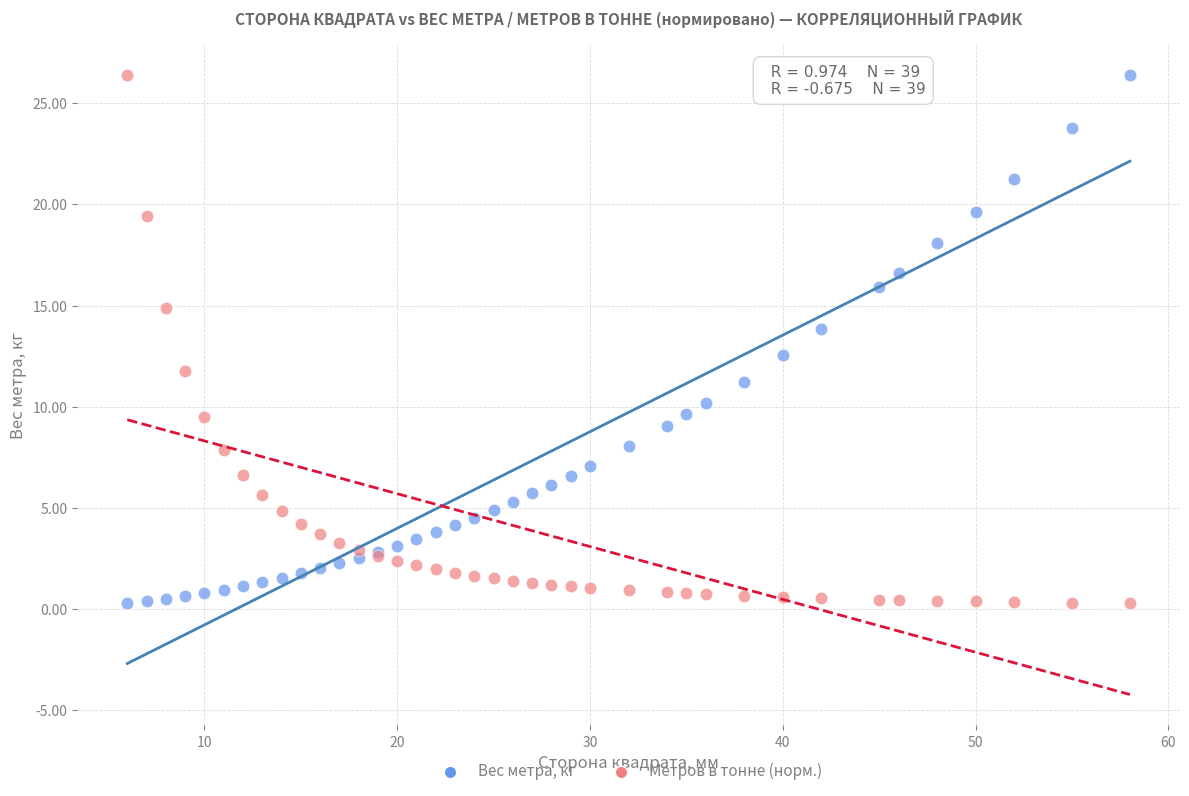

What is the X range (max minus min) for the scatter plot?

52.0